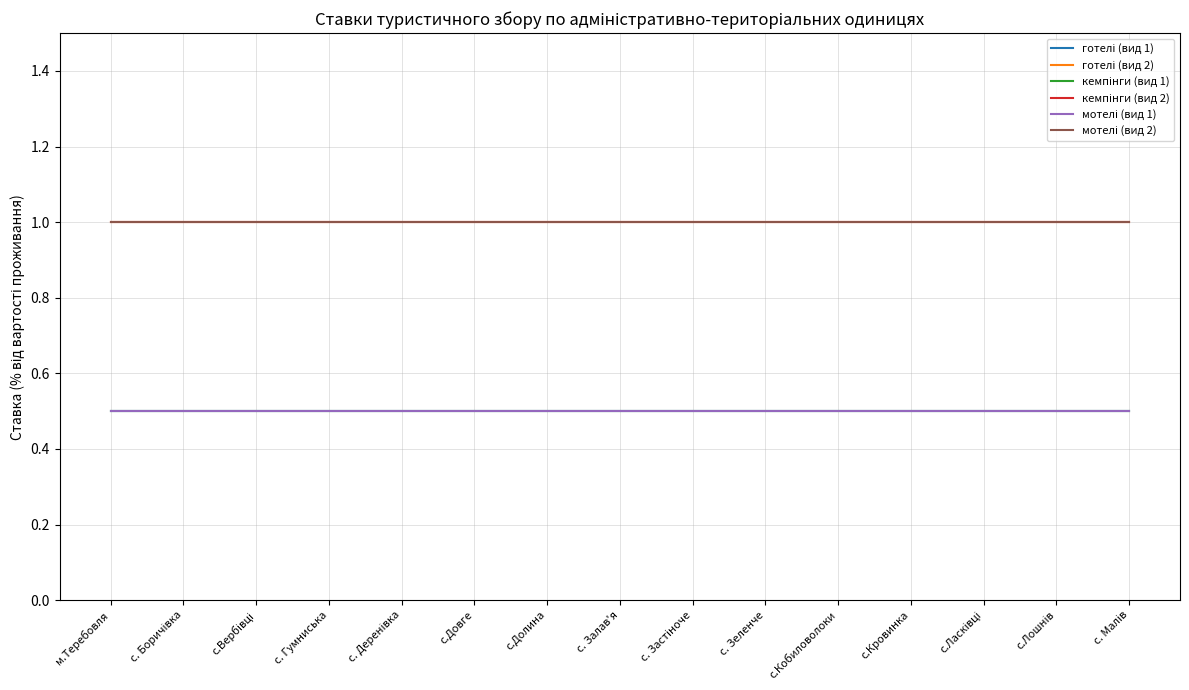

Does the chart display data point markers on the line(s)?

No